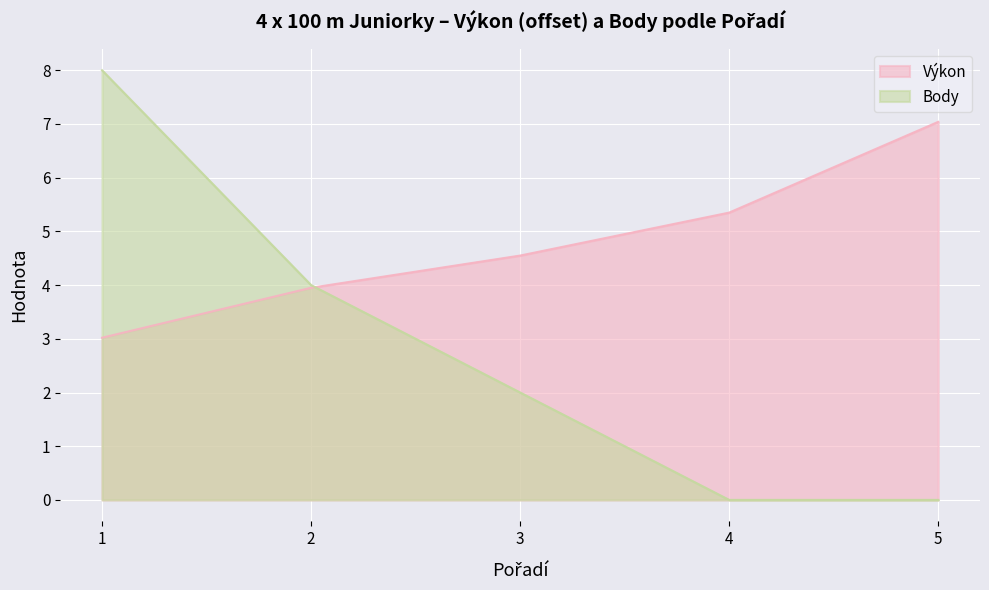

List the series in order of their overall mean, lowest first.

Body, Výkon